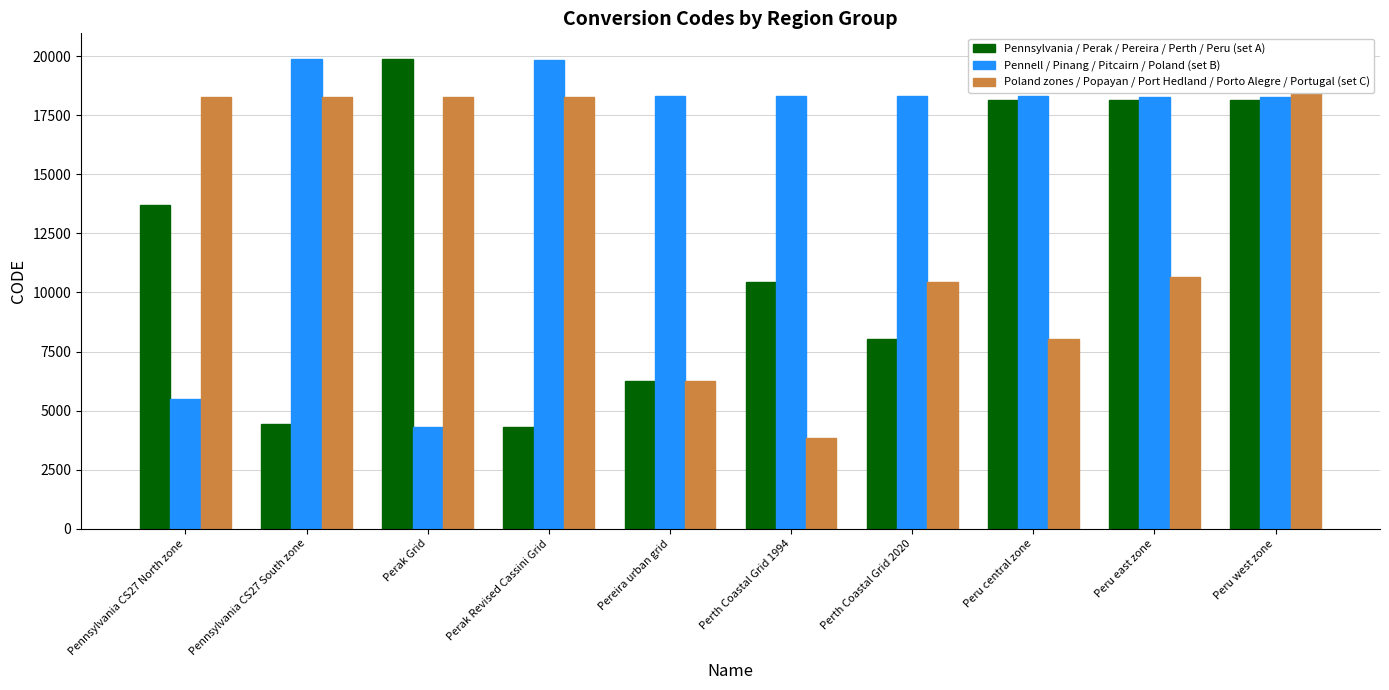

Count the number of categories in the chart.

10